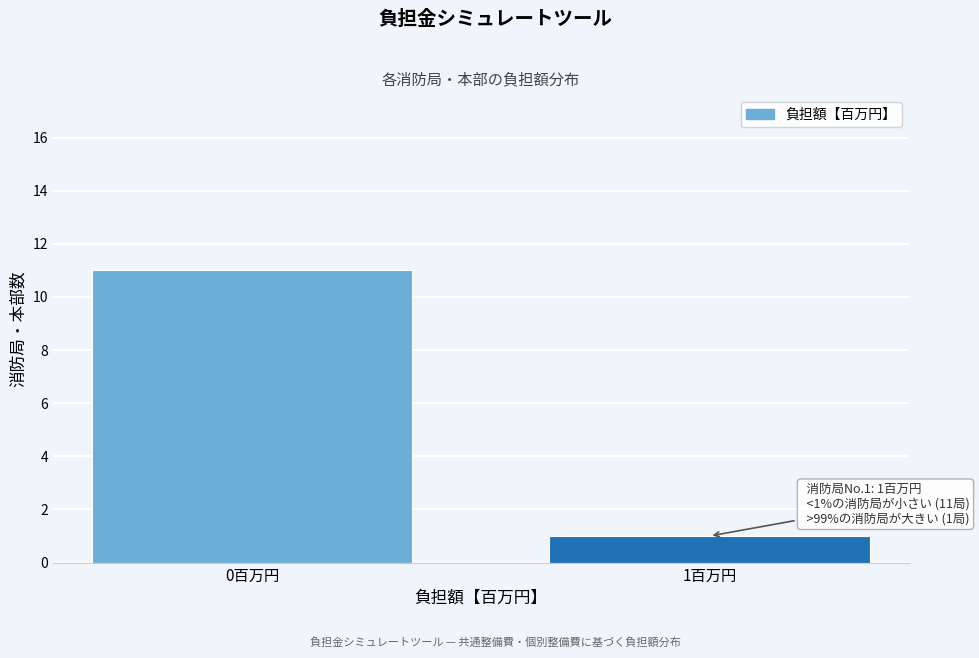

Reading left to right, list all the values displayed in this chart.

11	1